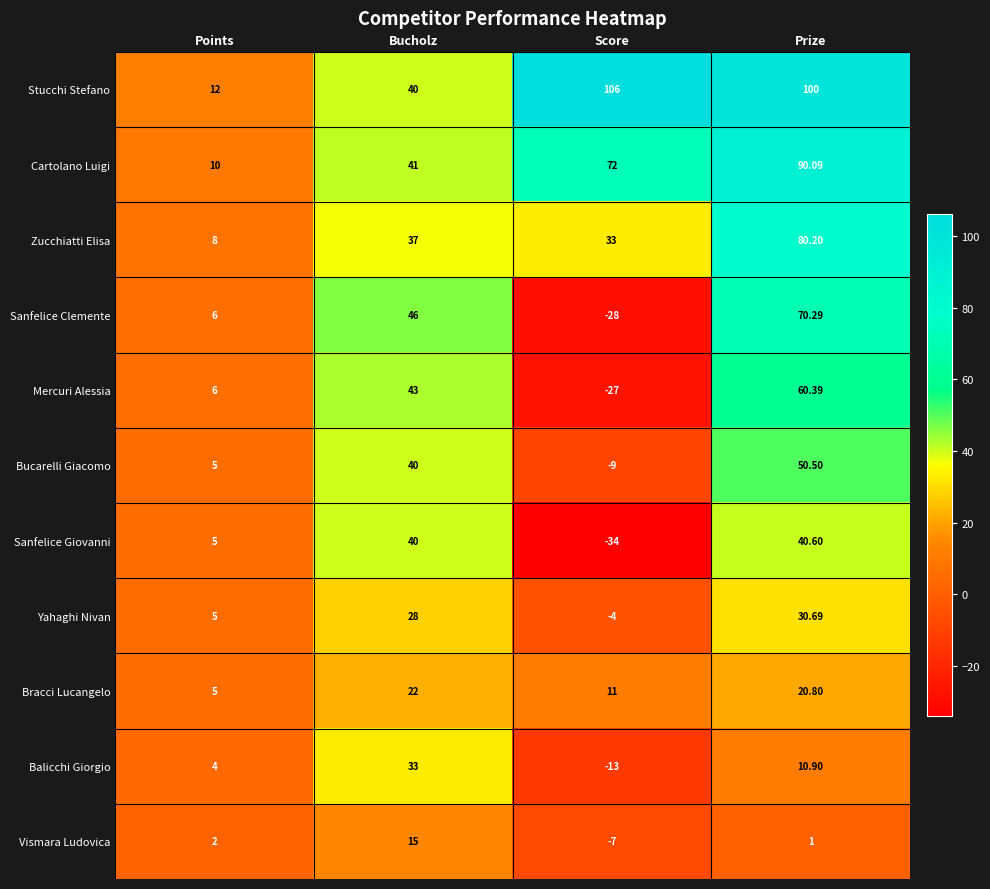

What is the total value across all series at Prize?

555.5